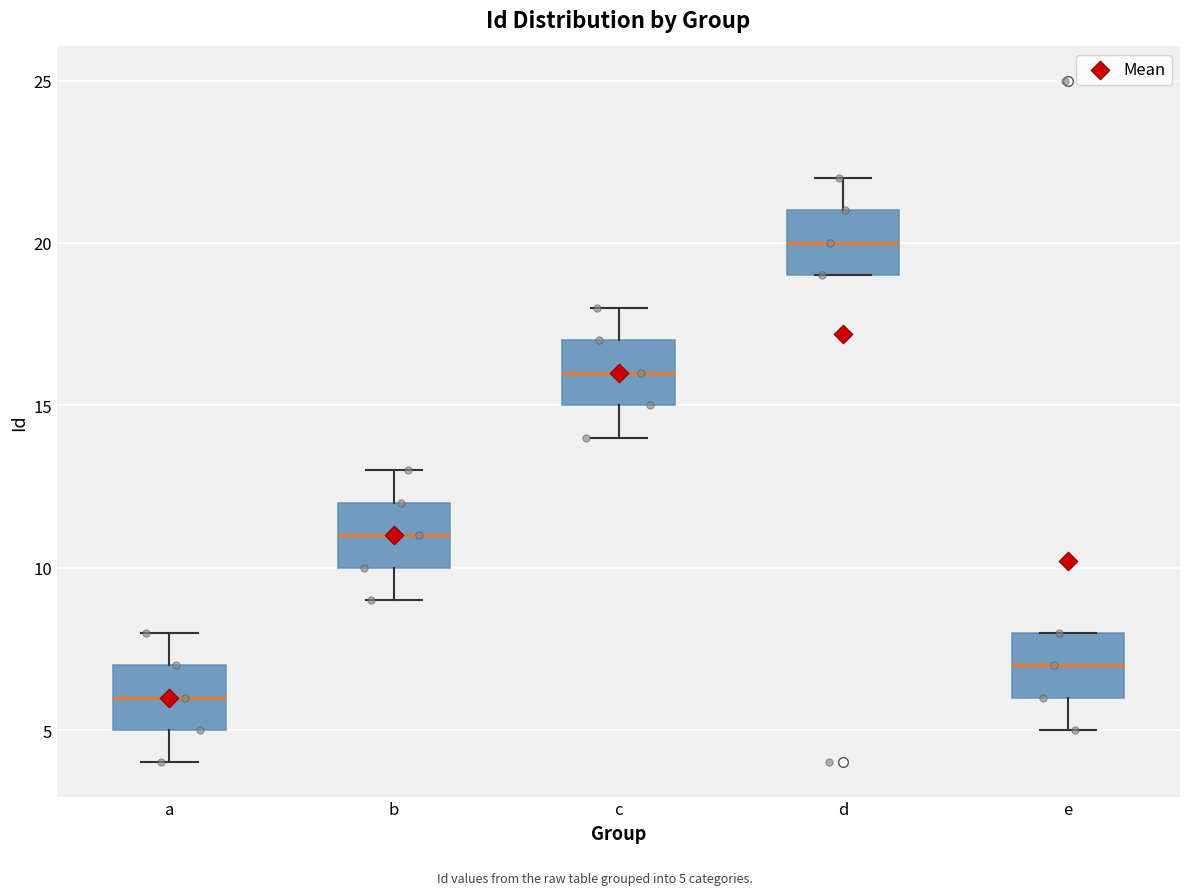

Reading left to right, transcribe this box plot: for each box, give where its median line is, the range the box spans, and where its two whiskers end, as read against the y-axis. The values are not printed on the chart, so give them approximately, as read against the axis.

a: median 6, box 5 to 7, whiskers 4 to 8
b: median 11, box 10 to 12, whiskers 9 to 13
c: median 16, box 15 to 17, whiskers 14 to 18
d: median 20, box 19 to 21, whiskers 19 to 22
e: median 7, box 6 to 8, whiskers 5 to 8